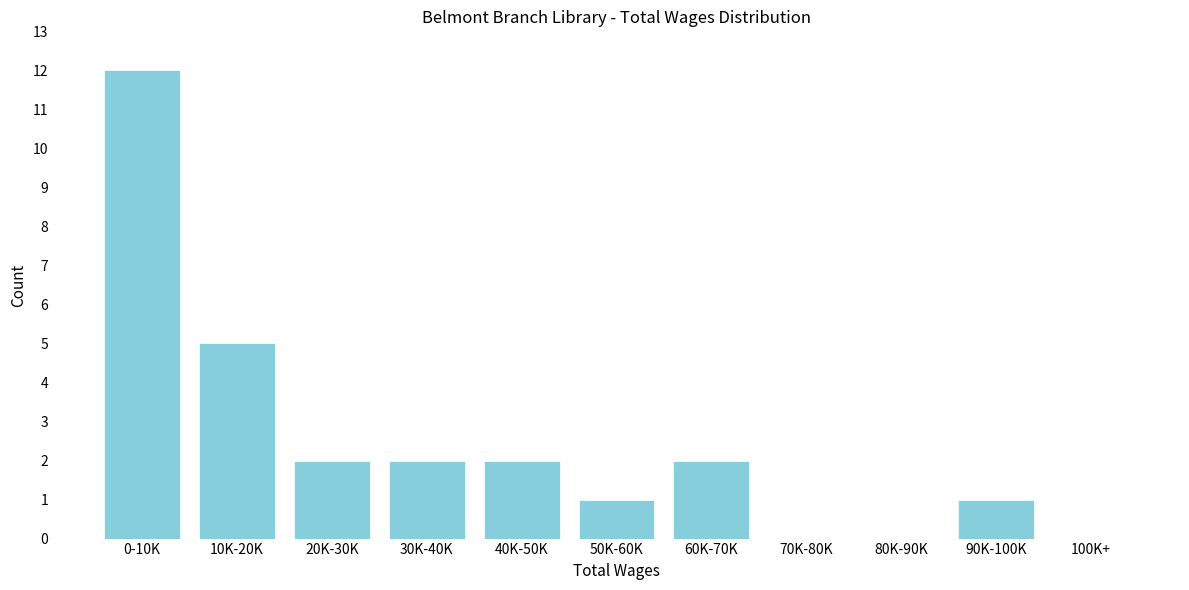

Reading left to right, extract all data points from this chart.

0-10K=12	10K-20K=5	20K-30K=2	30K-40K=2	40K-50K=2	50K-60K=1	60K-70K=2	70K-80K=0	80K-90K=0	90K-100K=1	100K+=0